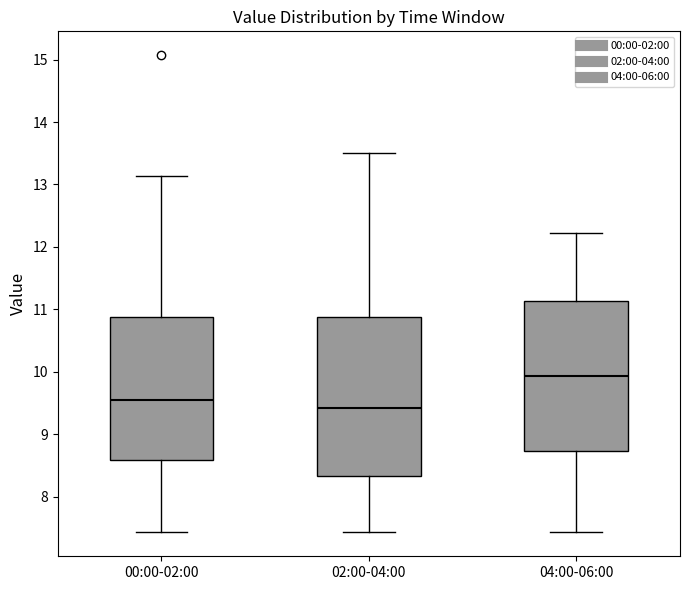

Which box's median line is the lowest?

02:00-04:00